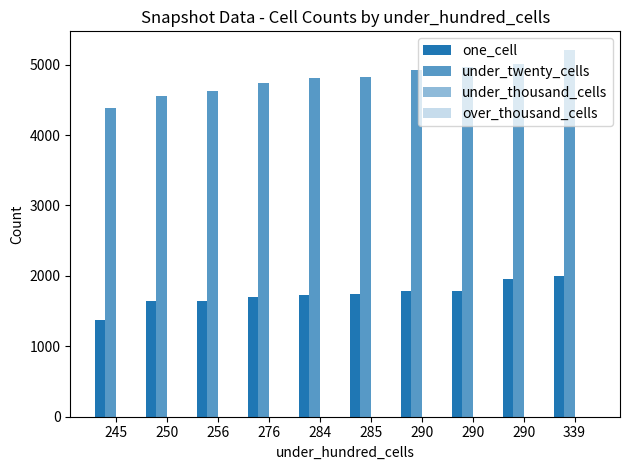

Reading right to left, extract all data points from this chart.

one_cell: 1999	1955	1785	1788	1740	1723	1704	1648	1648	1371
under_twenty_cells: 5213	5006	4967	4929	4832	4813	4742	4622	4562	4389
under_thousand_cells: 0	0	0	0	0	0	0	0	0	0
over_thousand_cells: 0	0	0	0	0	0	0	0	0	0